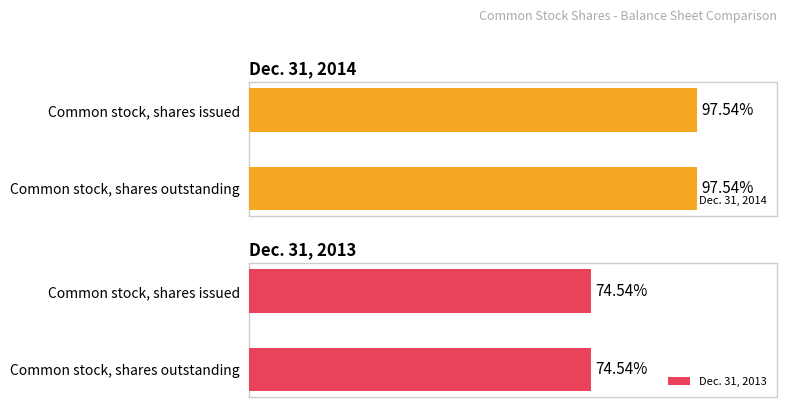

Count the number of data series in this chart.

2